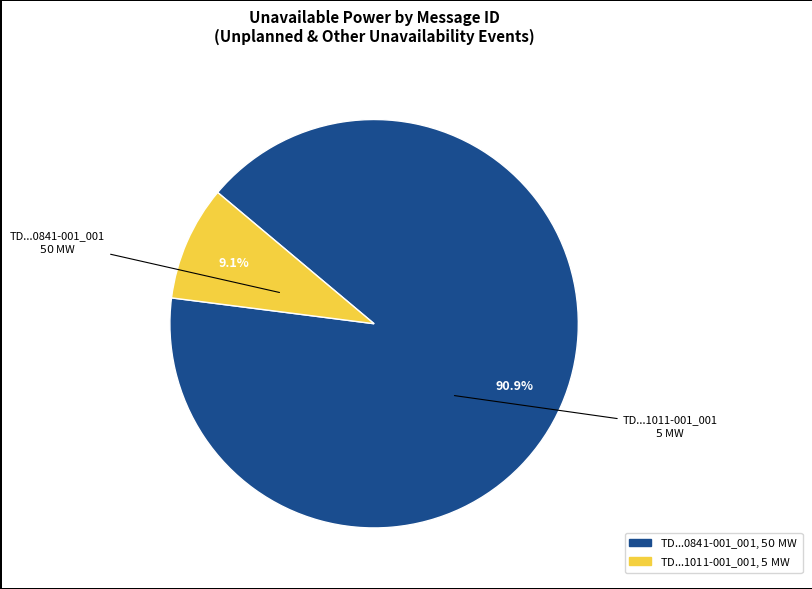

How many slices are in this pie chart?

2